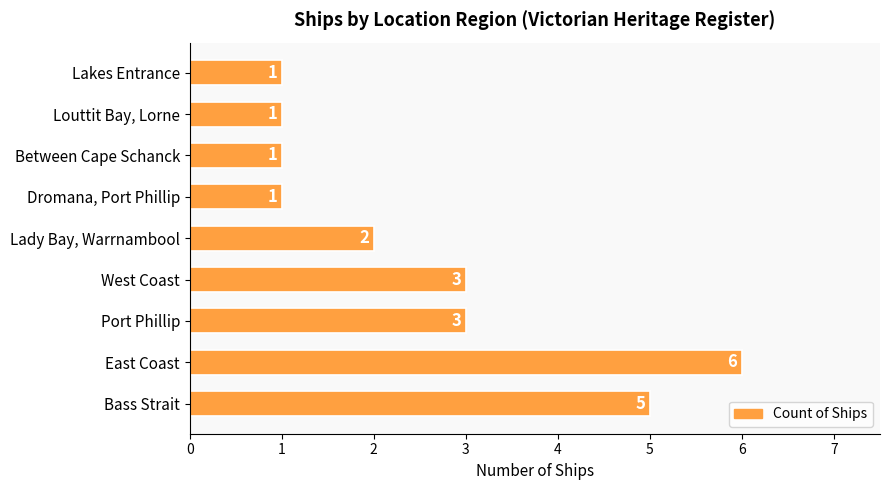

Is it true that the value at Between Cape Schanck is 1?

True